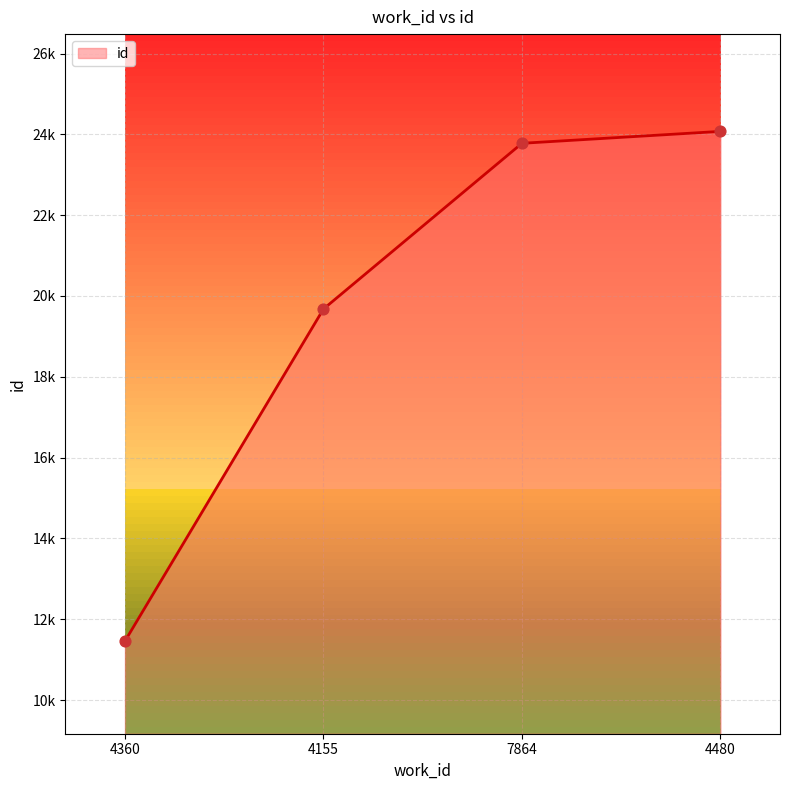

Is this an area chart (filled region under the line)?

Yes